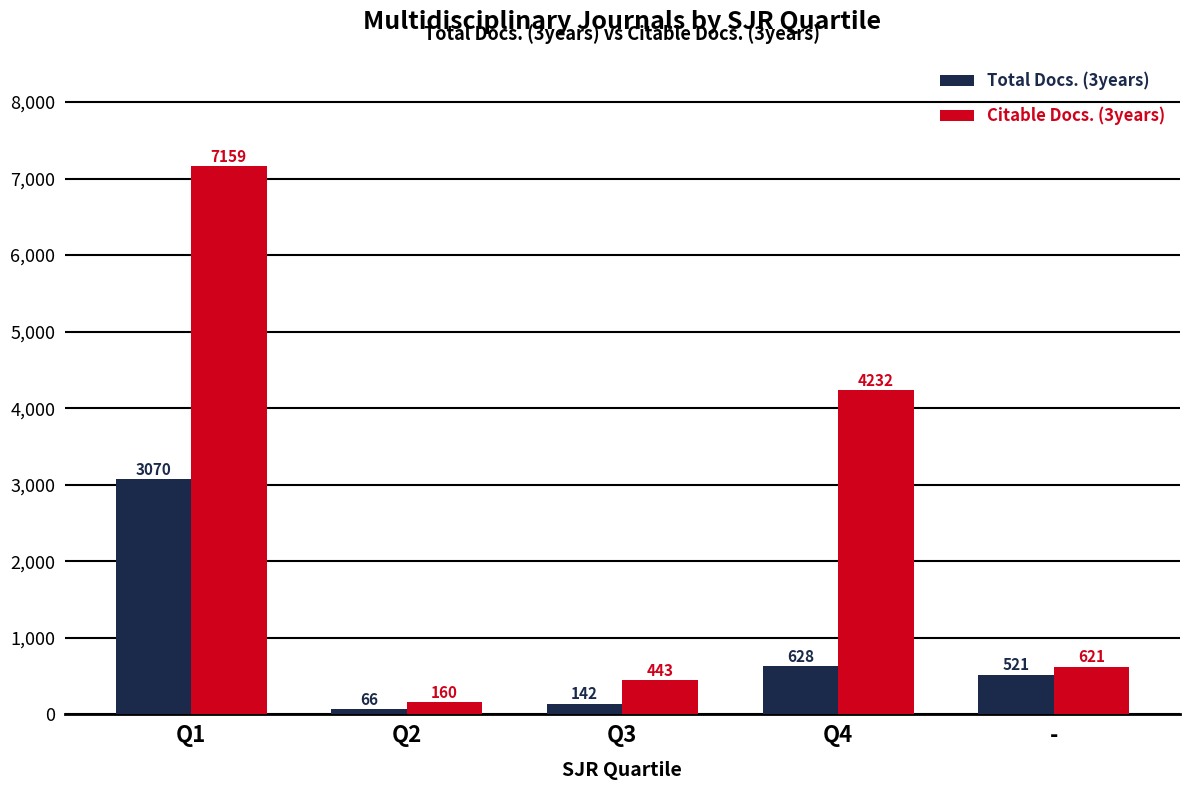

What is the label of the 4th bar from the left?

Q4